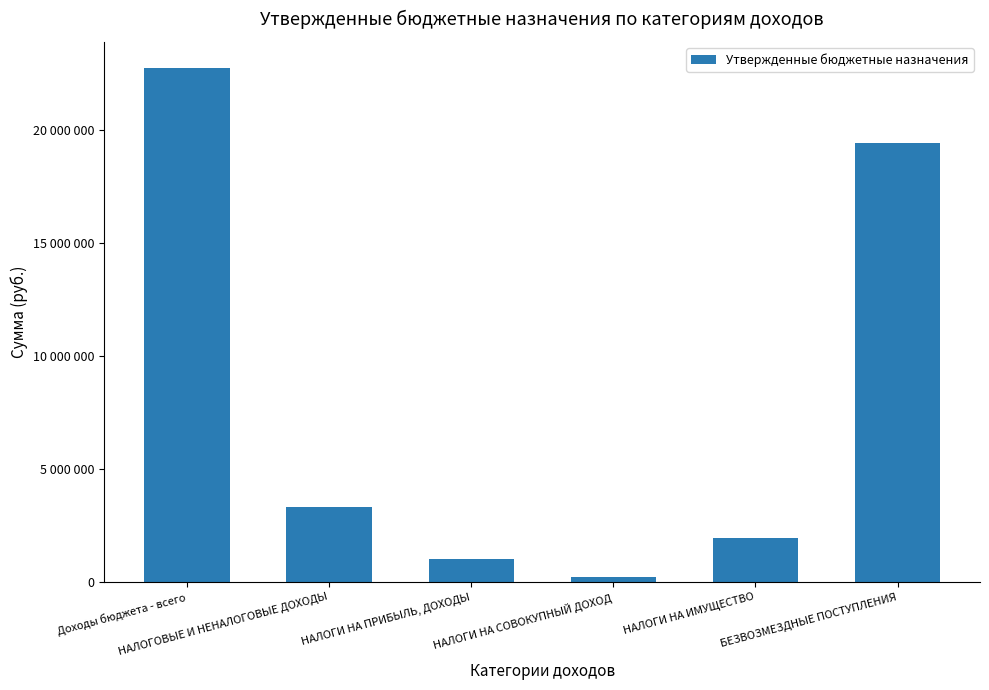

At which label is the value closest to 11510000?

БЕЗВОЗМЕЗДНЫЕ ПОСТУПЛЕНИЯ